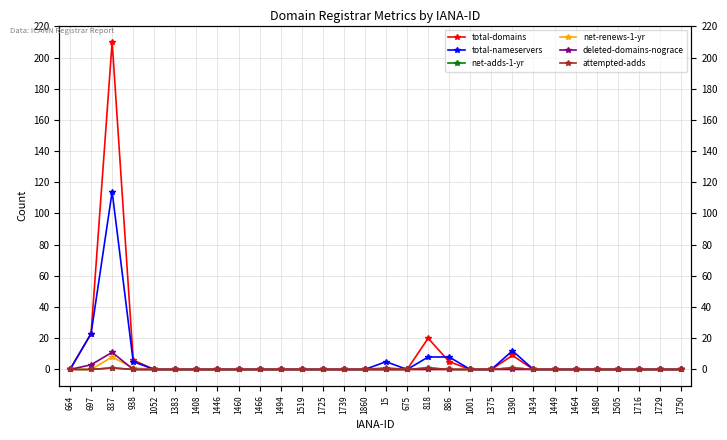

True or false: attempted-adds and total-nameservers cross at least once.

False